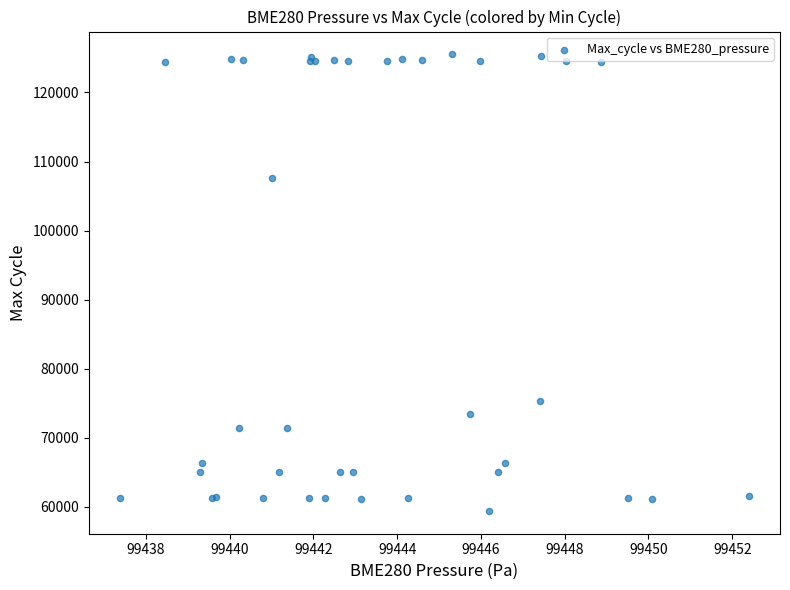

What Y value in the scatter plot is closest to 92455?

107572